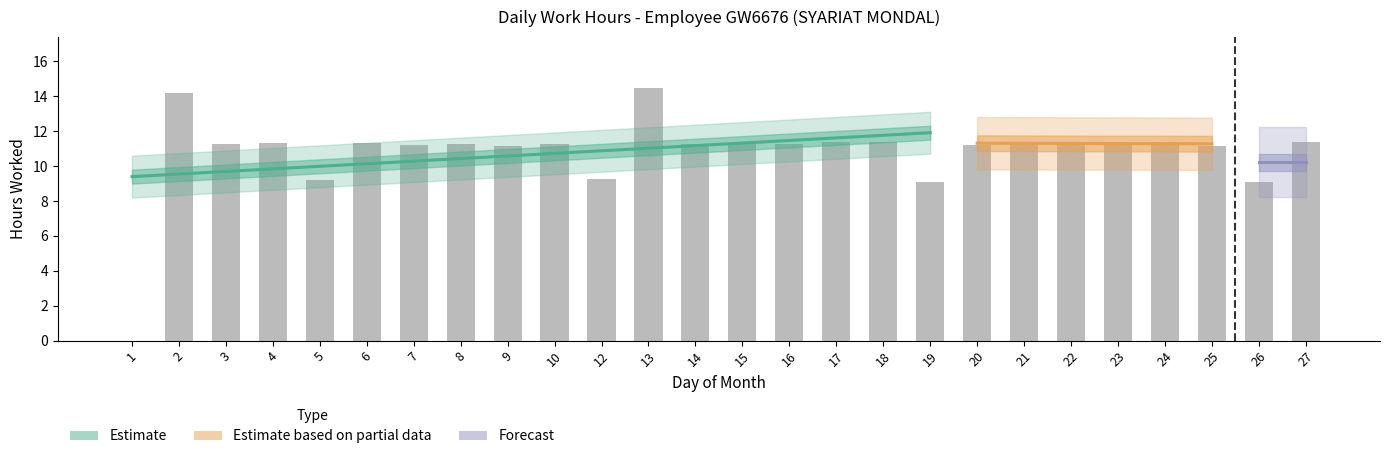

What is the difference between the second highest and second lowest values?

5.1